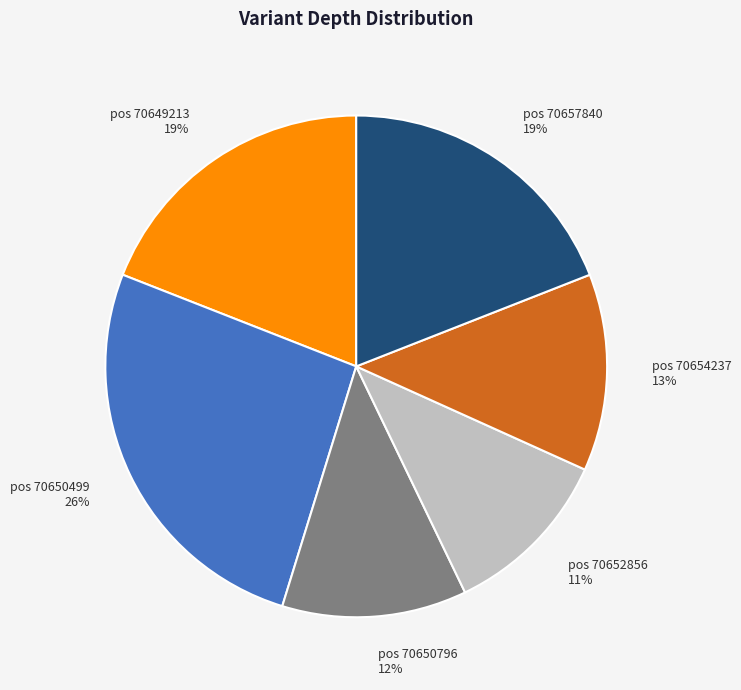

Approximately how many times larger is the value at pos 70650796 compared to pos 70649213?

0.6